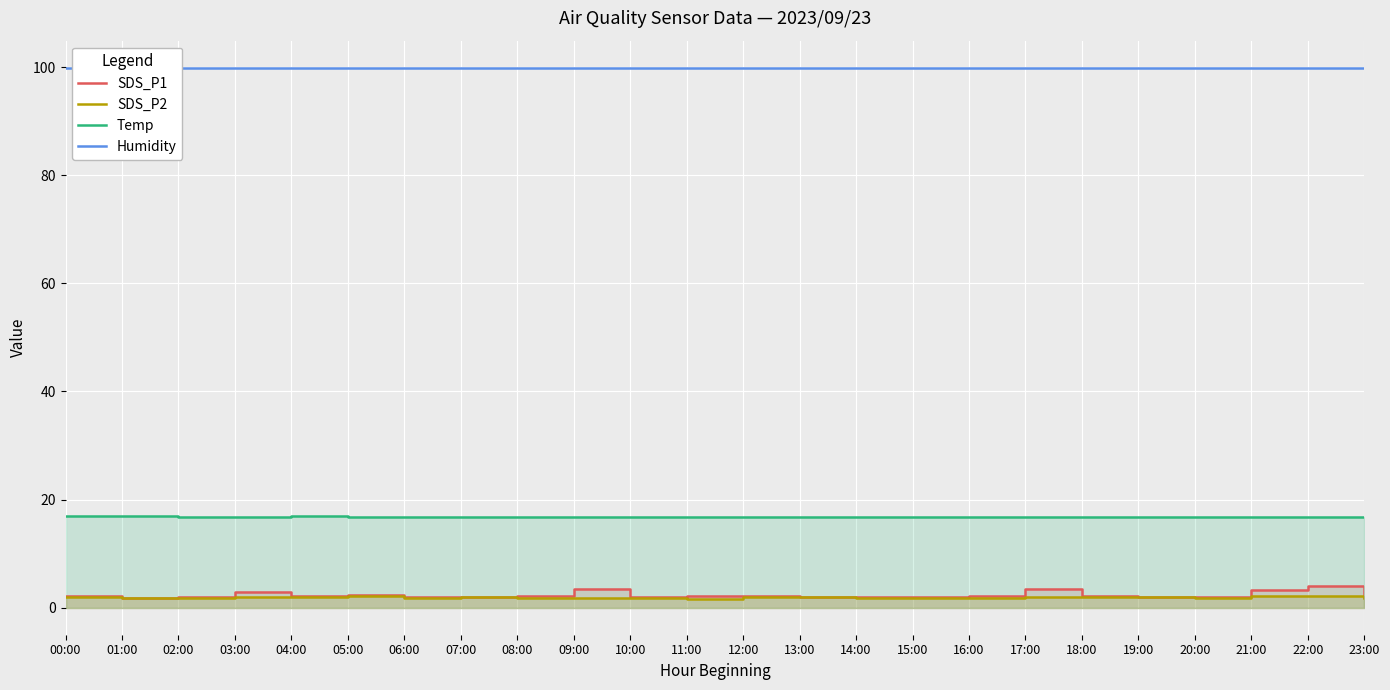

What is the average value of the Humidity series?

99.9